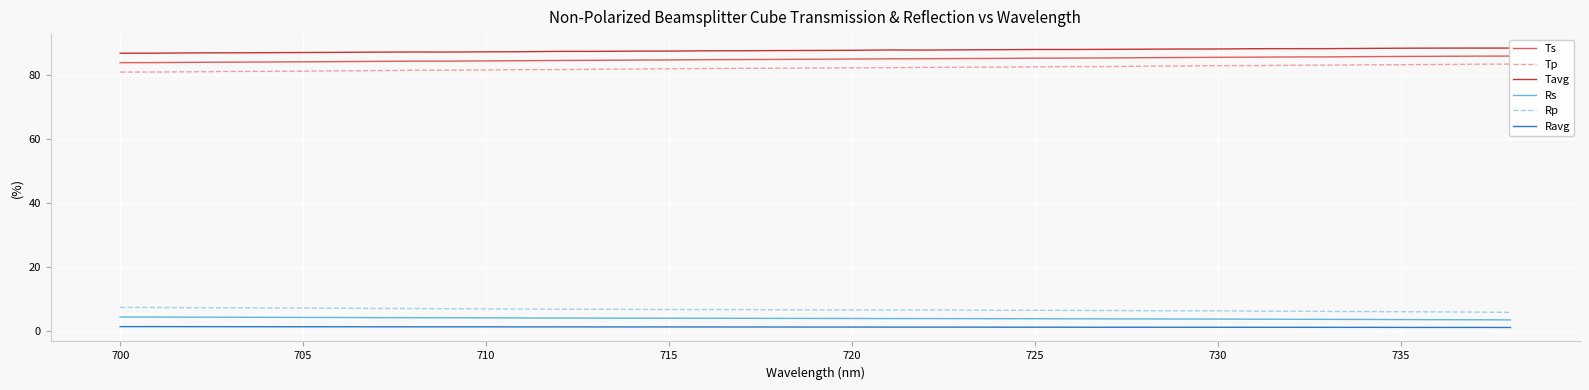

What is the average value of the Ravg series?

1.3